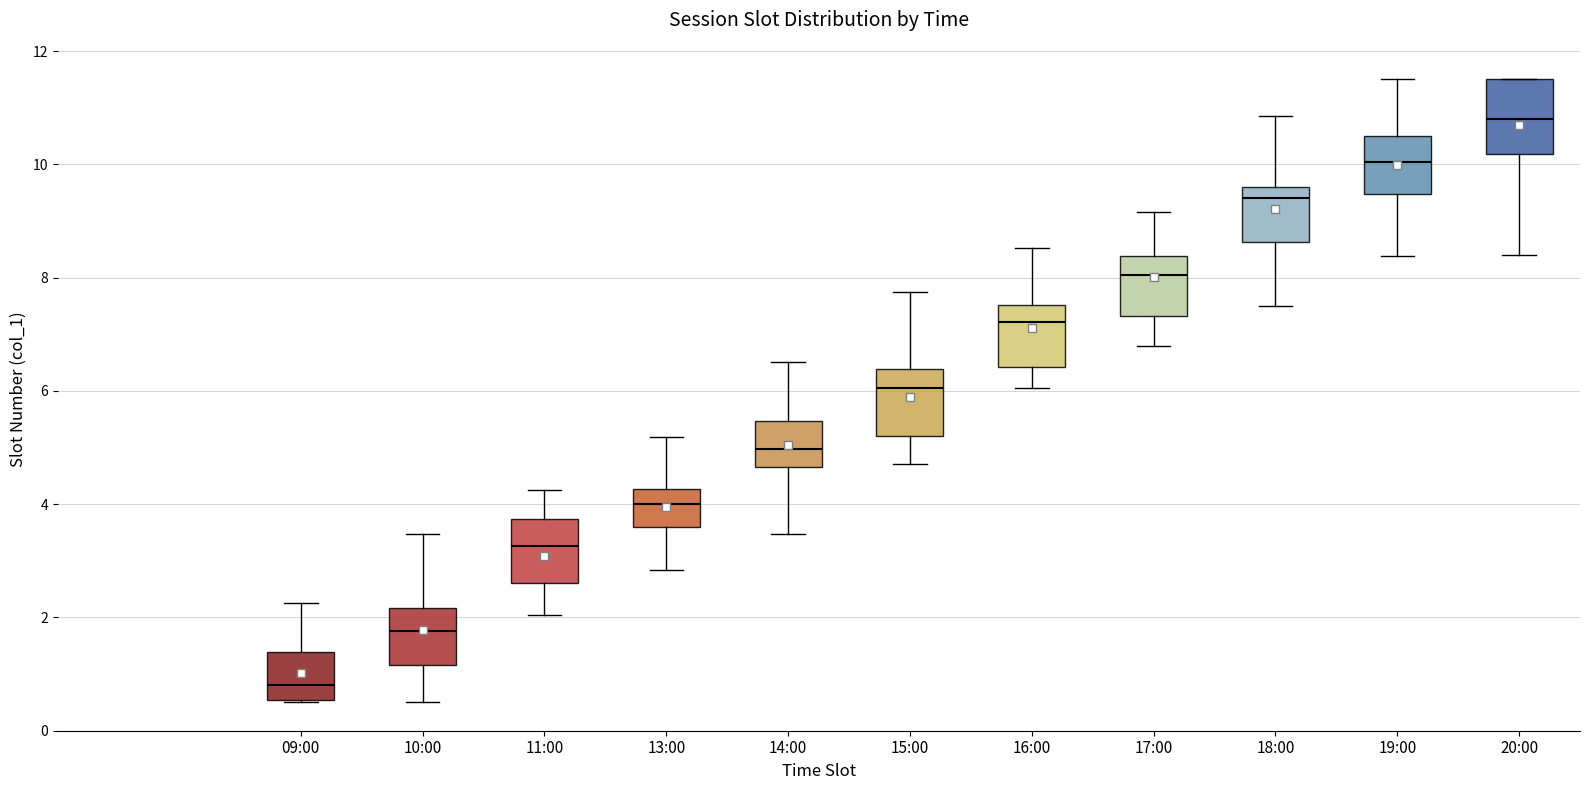

Reading left to right, read every box against the y-axis: the position of its median line, the range the box covers, and the ends of its whiskers. The values are not printed on the chart, so give them approximately, as read against the axis.

09:00: median 0.8, box 0.6 to 1.4, whiskers 0.6 to 2.2
10:00: median 1.8, box 1.2 to 2.2, whiskers 0.6 to 3.4
11:00: median 3.2, box 2.6 to 3.8, whiskers 2.0 to 4.2
13:00: median 4.0, box 3.6 to 4.2, whiskers 2.8 to 5.2
14:00: median 5.0, box 4.6 to 5.4, whiskers 3.4 to 6.6
15:00: median 6.0, box 5.2 to 6.4, whiskers 4.8 to 7.8
16:00: median 7.2, box 6.4 to 7.6, whiskers 6.0 to 8.6
17:00: median 8.0, box 7.4 to 8.4, whiskers 6.8 to 9.2
18:00: median 9.4, box 8.6 to 9.6, whiskers 7.6 to 10.8
19:00: median 10.0, box 9.4 to 10.6, whiskers 8.4 to 11.6
20:00: median 10.8, box 10.2 to 11.6, whiskers 8.4 to 11.6